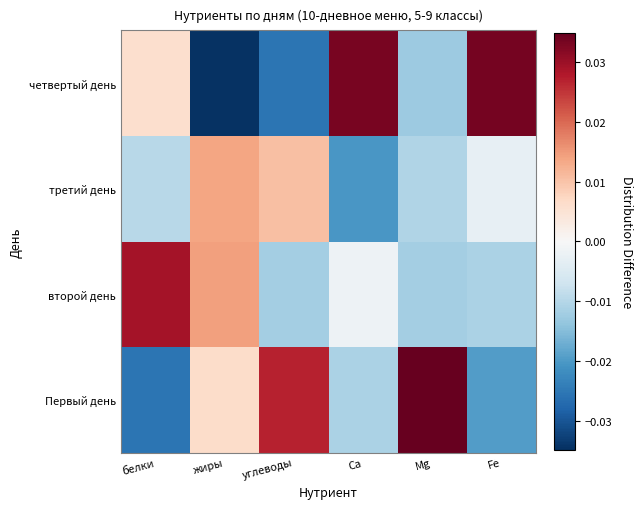

At how many categories does at least one series exceed 0?

6